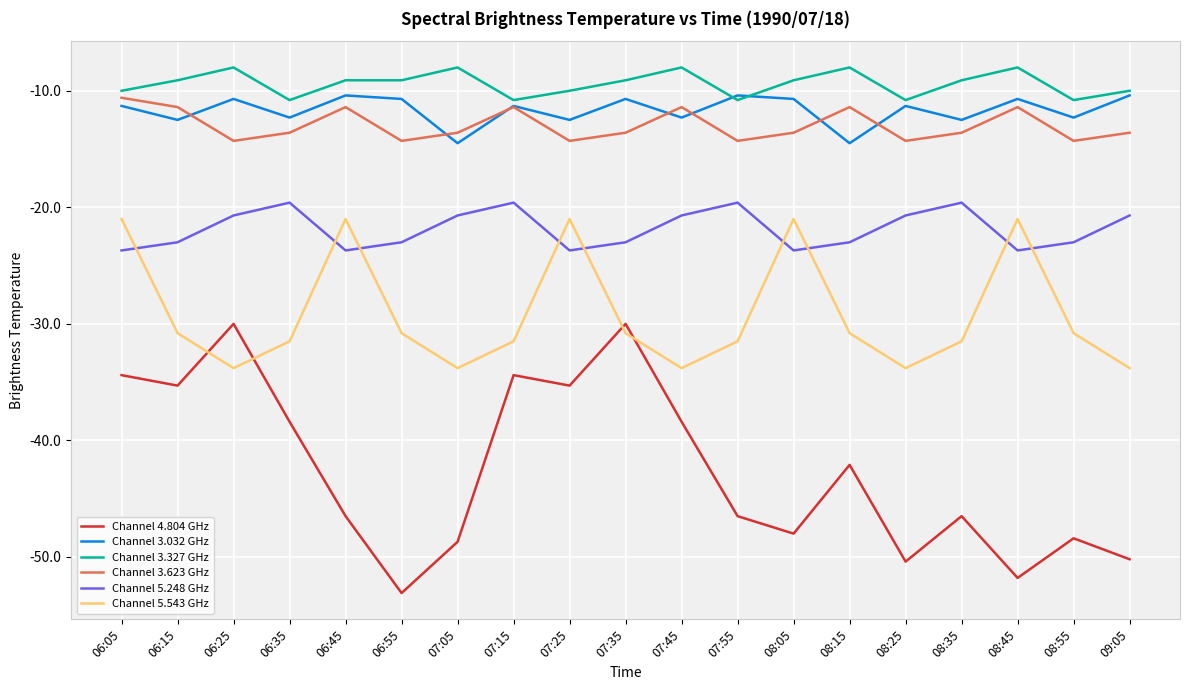

What is the lowest value of the Channel 4.804 GHz series?

-53.1